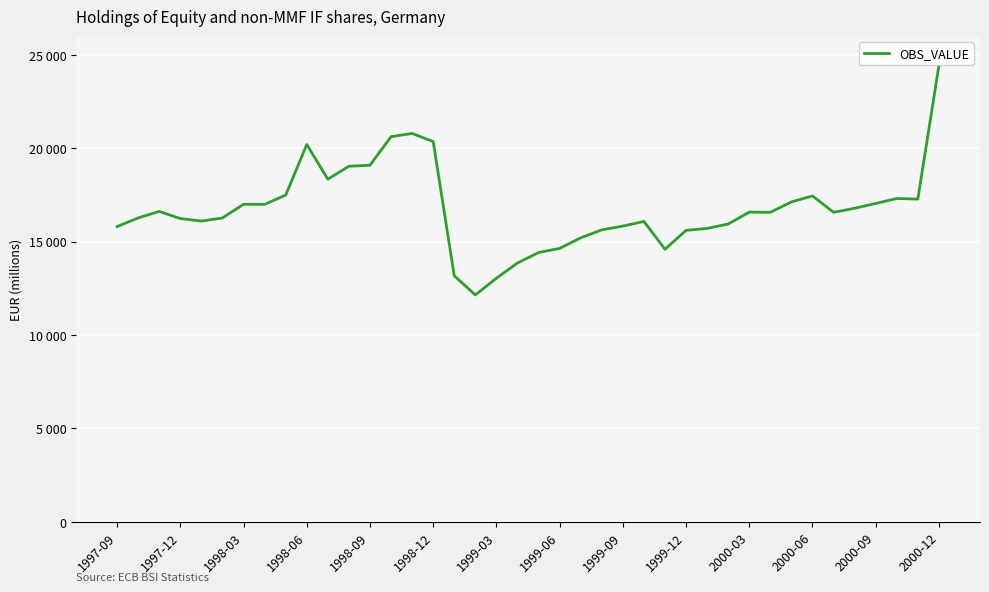

What is the minimum value shown in the chart?

12140.0